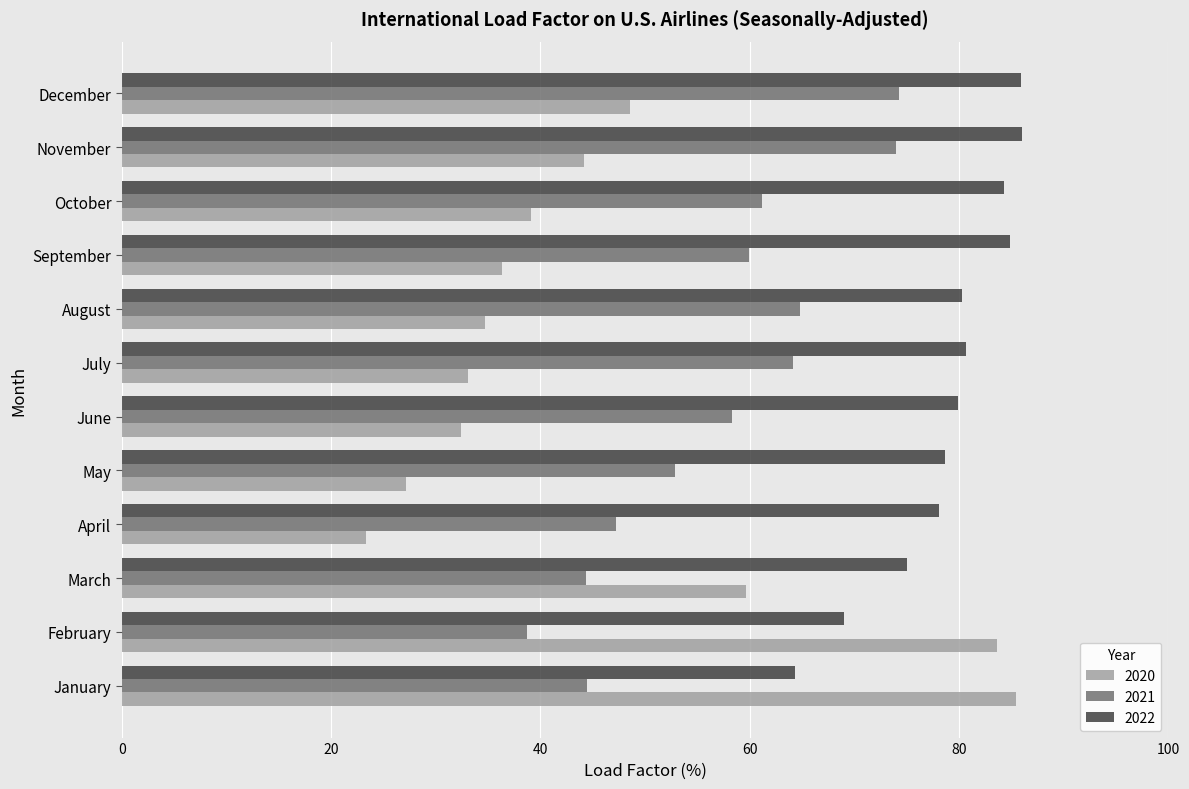

What is the difference between the 2020 values at April and November?

20.9